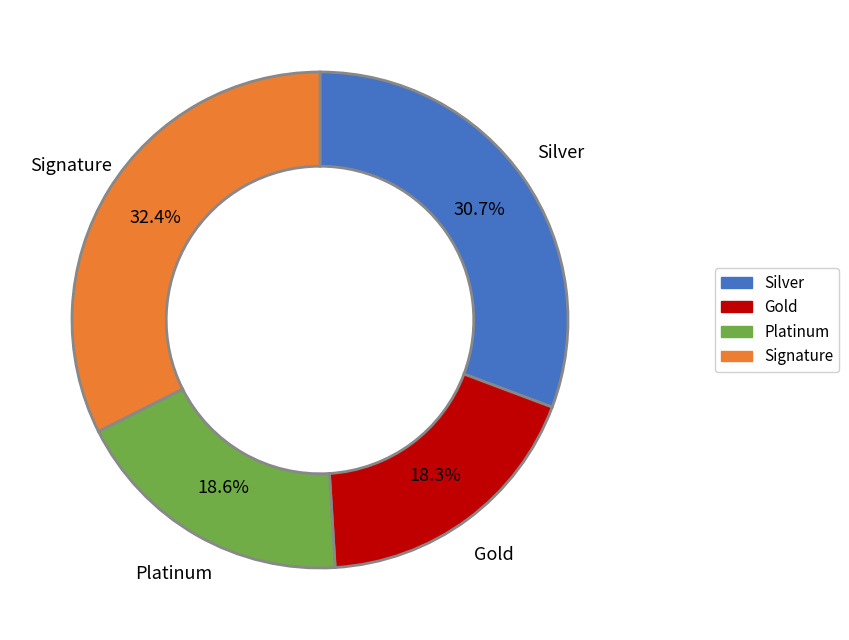

Which category has the biggest portion of the pie?

Signature